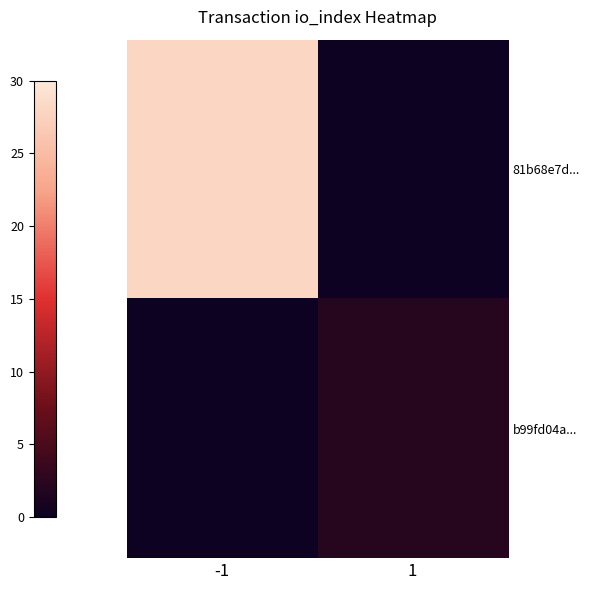

Reading right to left, what are all the values shown in this chart?

81b68e7d...: 1=0	-1=28
b99fd04a...: 1=2	-1=0